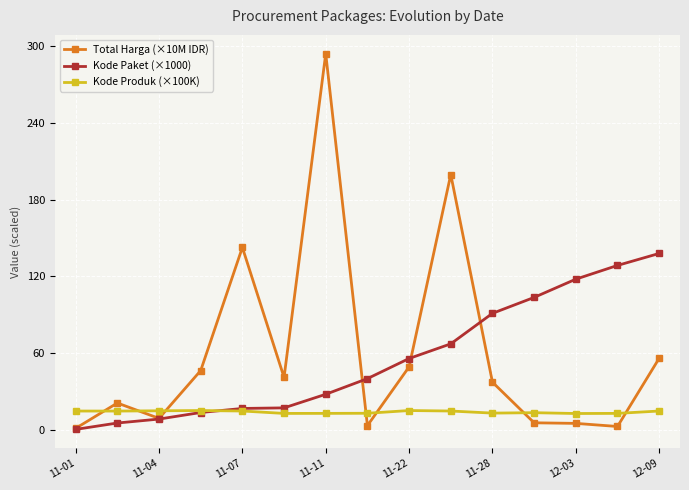

True or false: Total Harga (×10M IDR) has more than 1 points higher than both neighbors.

True